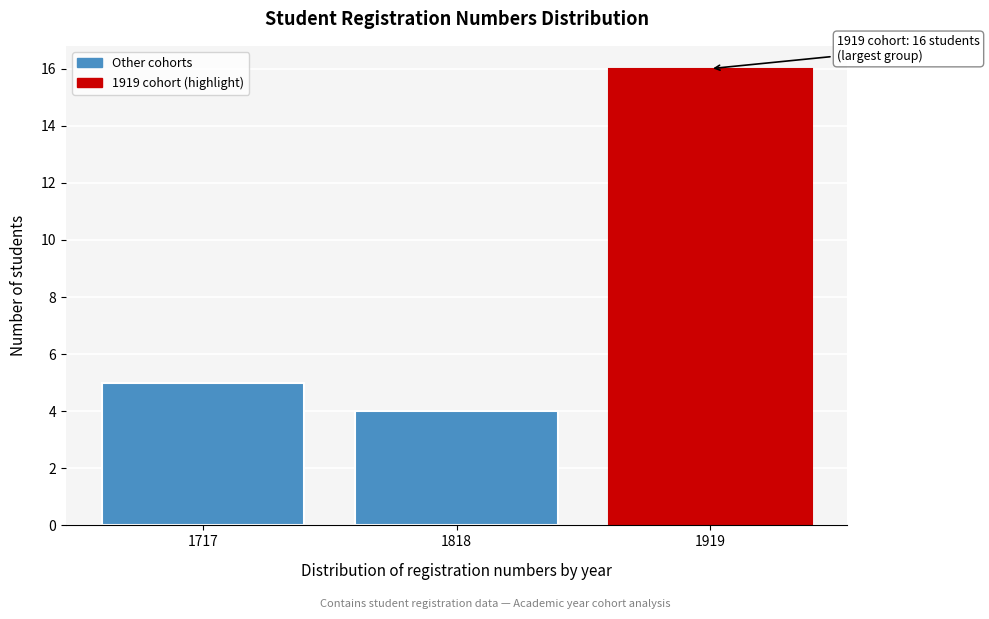

Reading right to left, list all the values displayed in this chart.

16	4	5